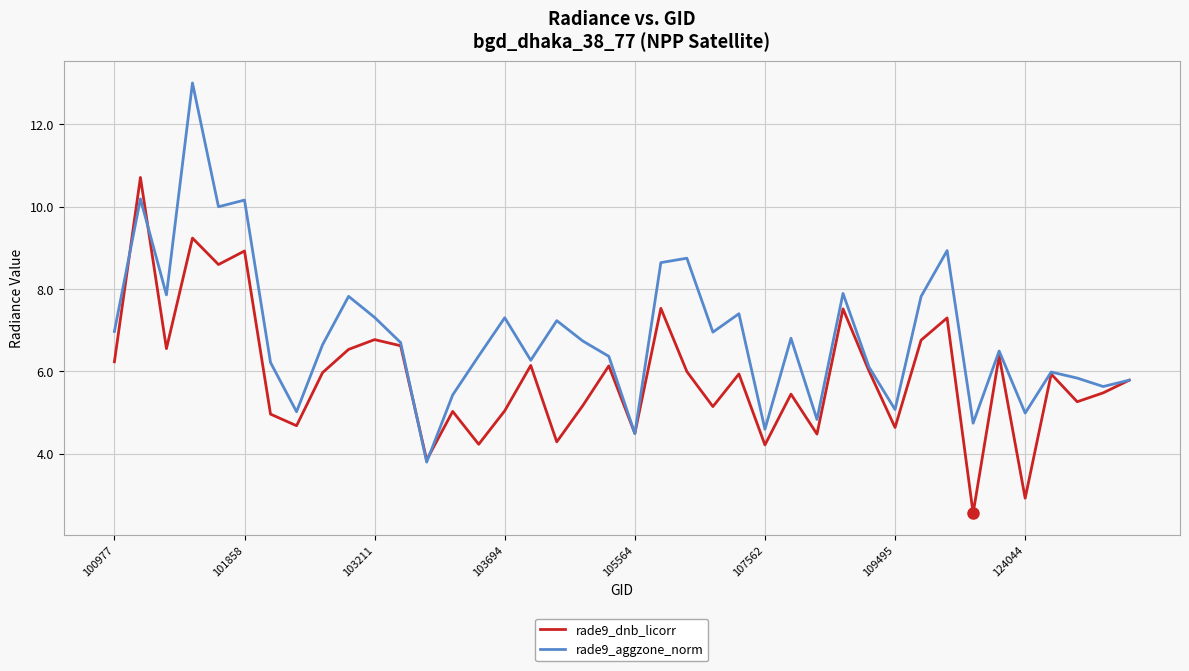

How many lines are shown in the chart?

2